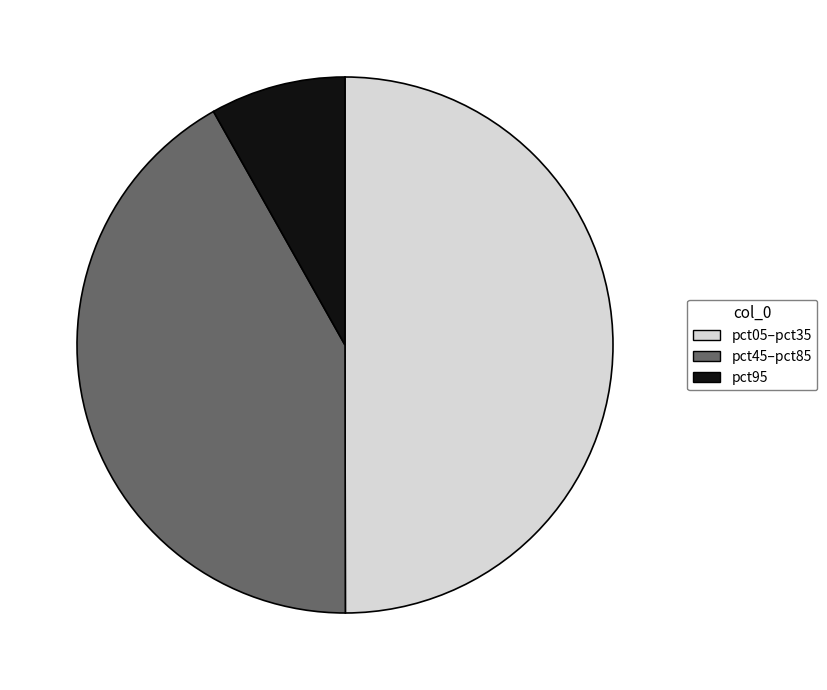

Rank the categories by value from lowest to highest.

pct95, pct45–pct85, pct05–pct35